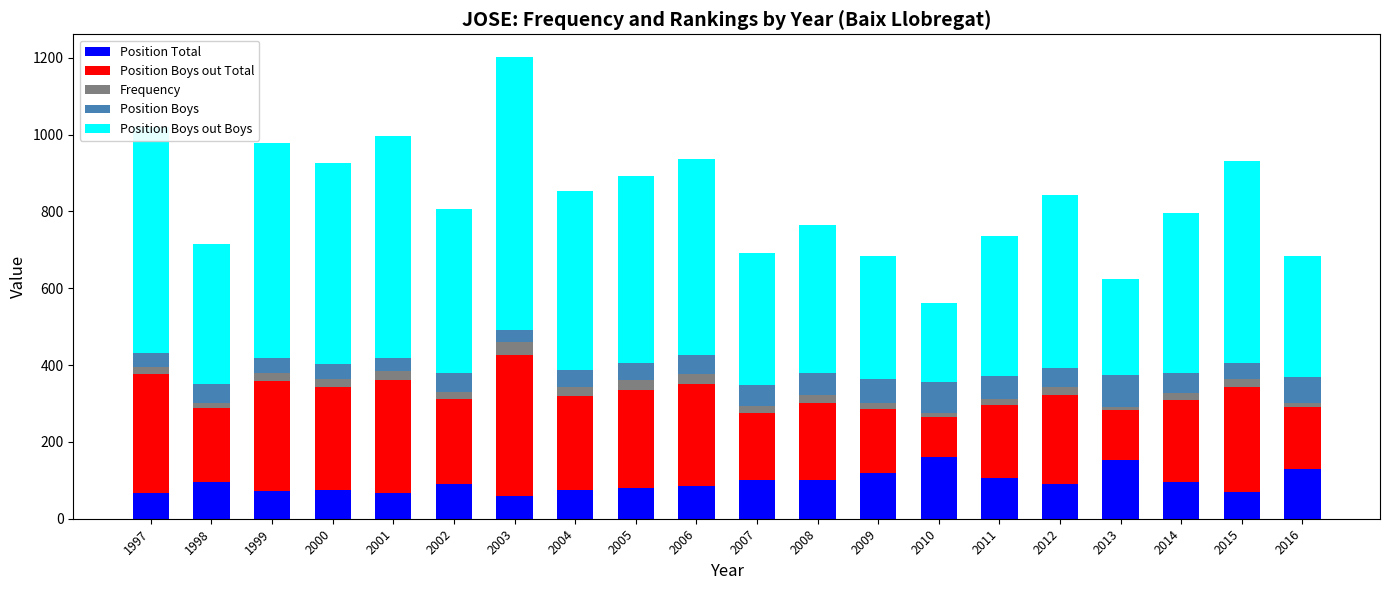

How many distinct data groups are displayed?

5